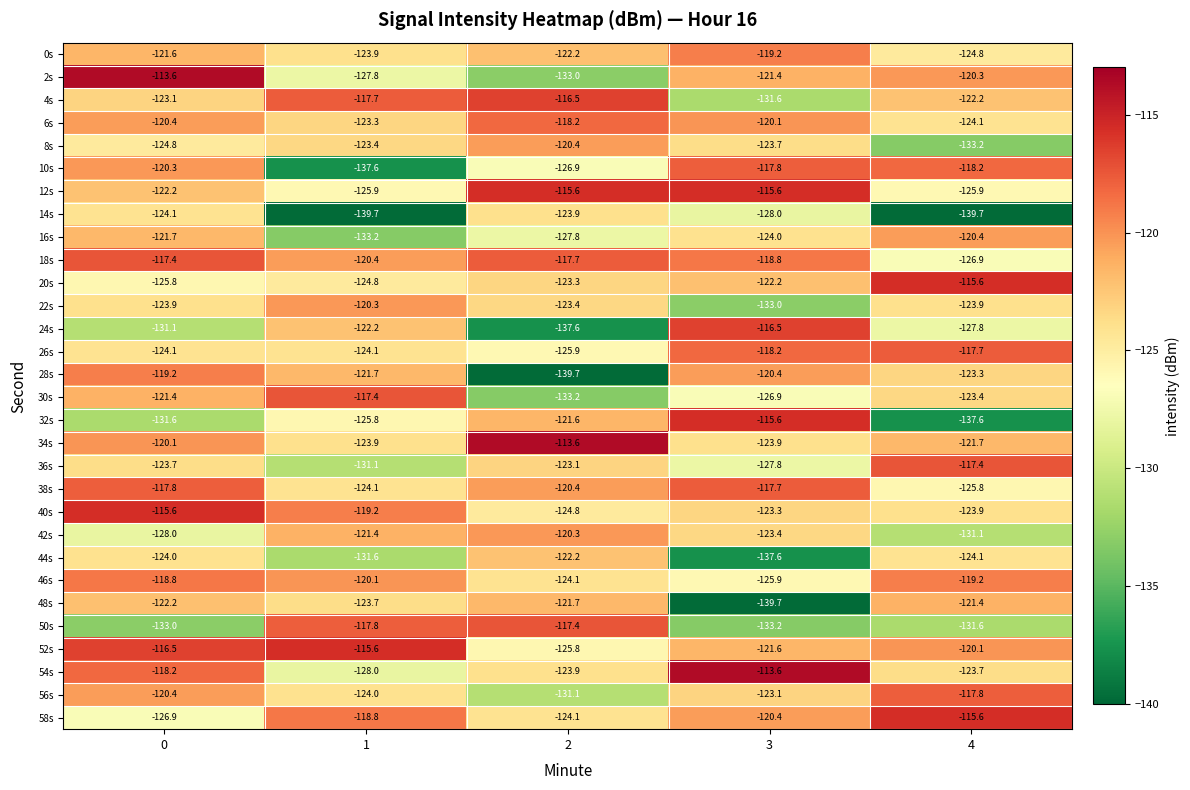

What is the approximate value of 16s at 2?

-127.8